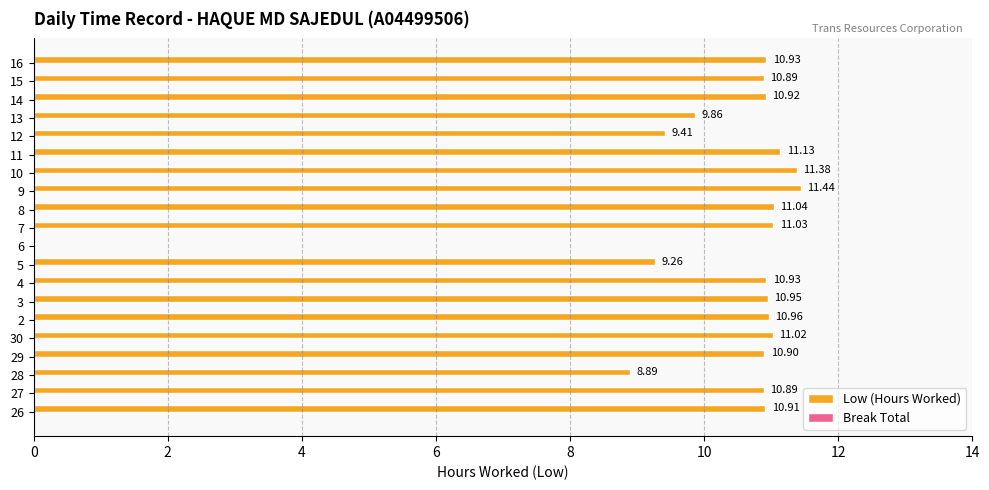

What is the change in value from 28 to 5?

+0.4